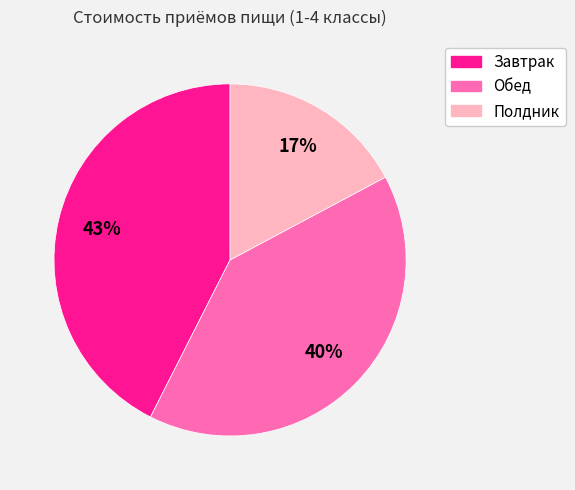

To the nearest percent, what is the average slice percentage?

33%